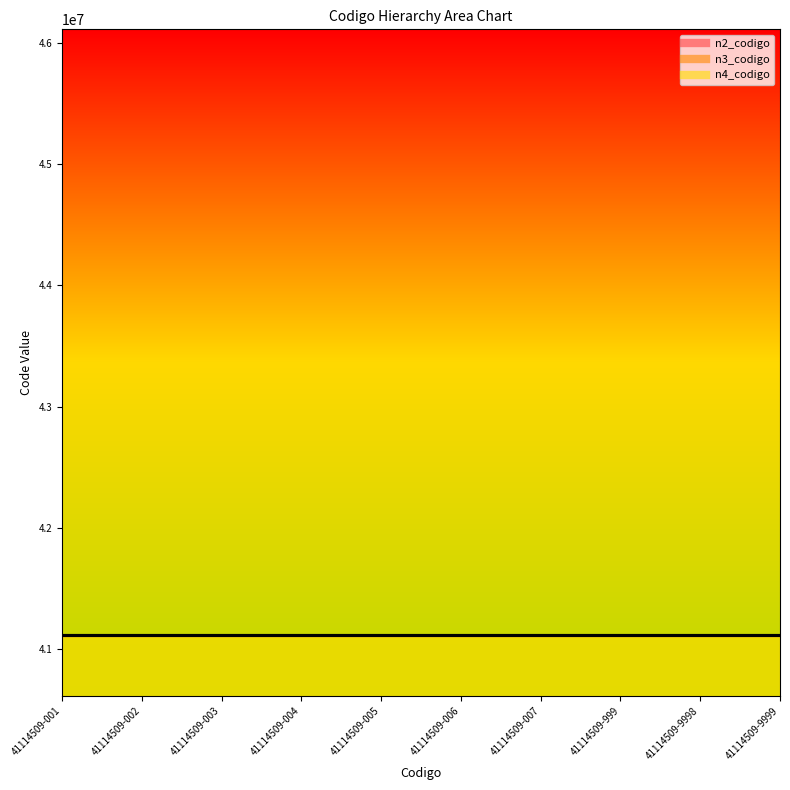

How many distinct data groups are displayed?

3